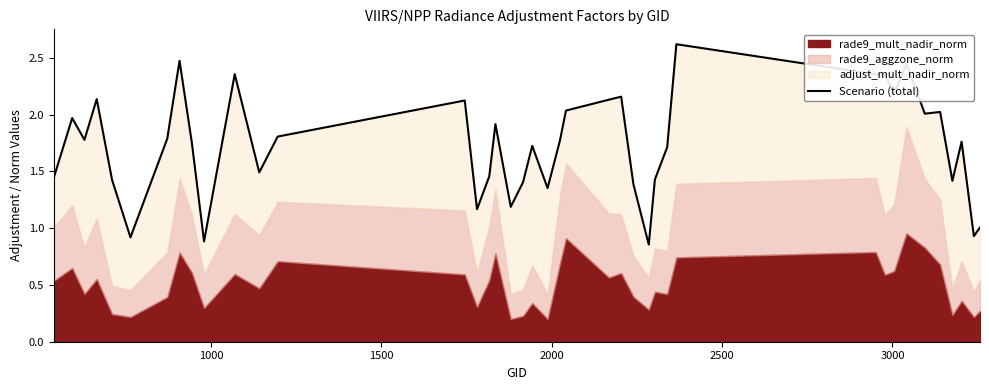

How many values are below 1?

4